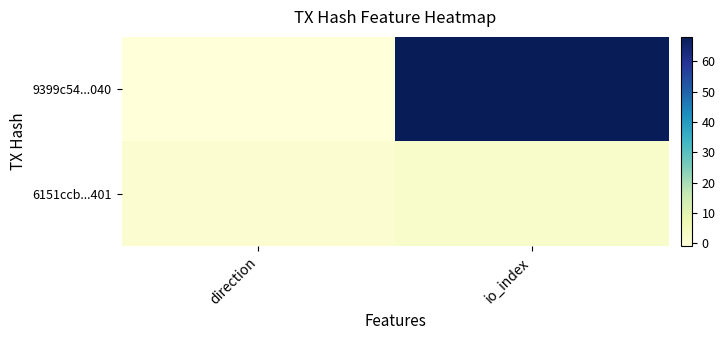

Which has a higher value, direction or io_index?

io_index